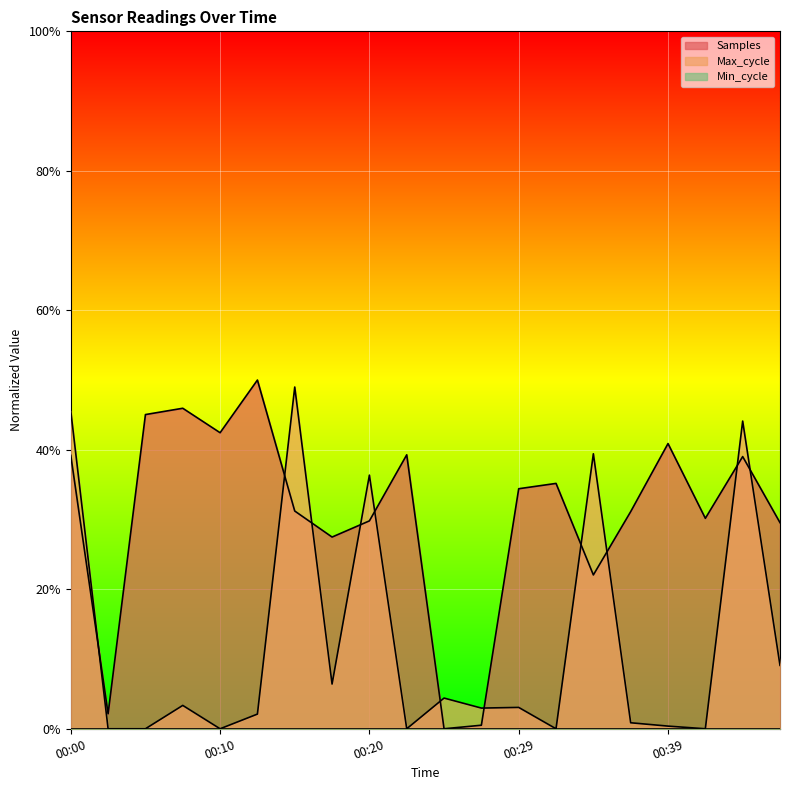

Does the chart display data point markers on the line(s)?

No